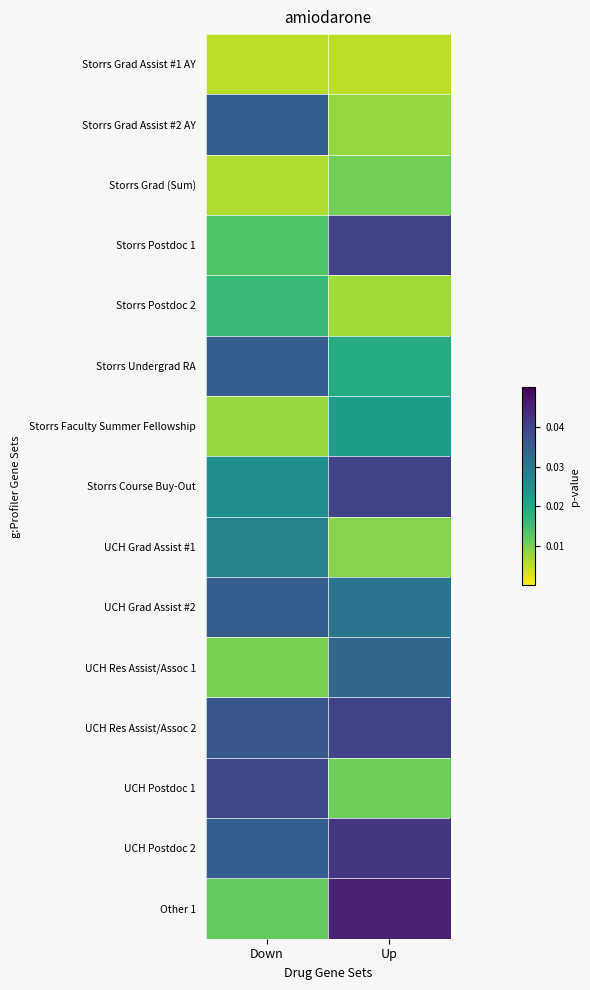

Between Up and Down, which is larger?

Up